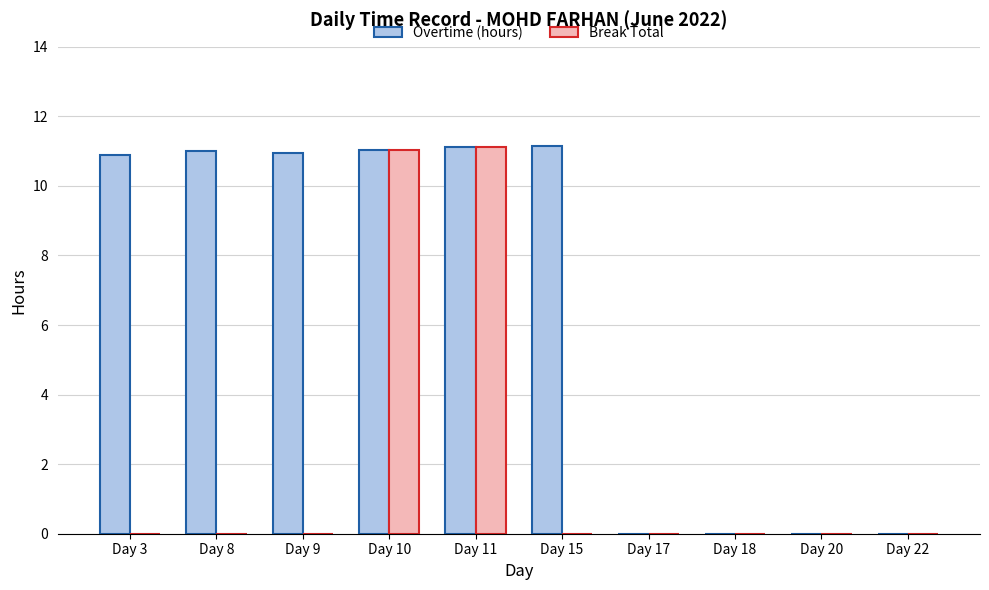

How many series are shown in this chart?

2